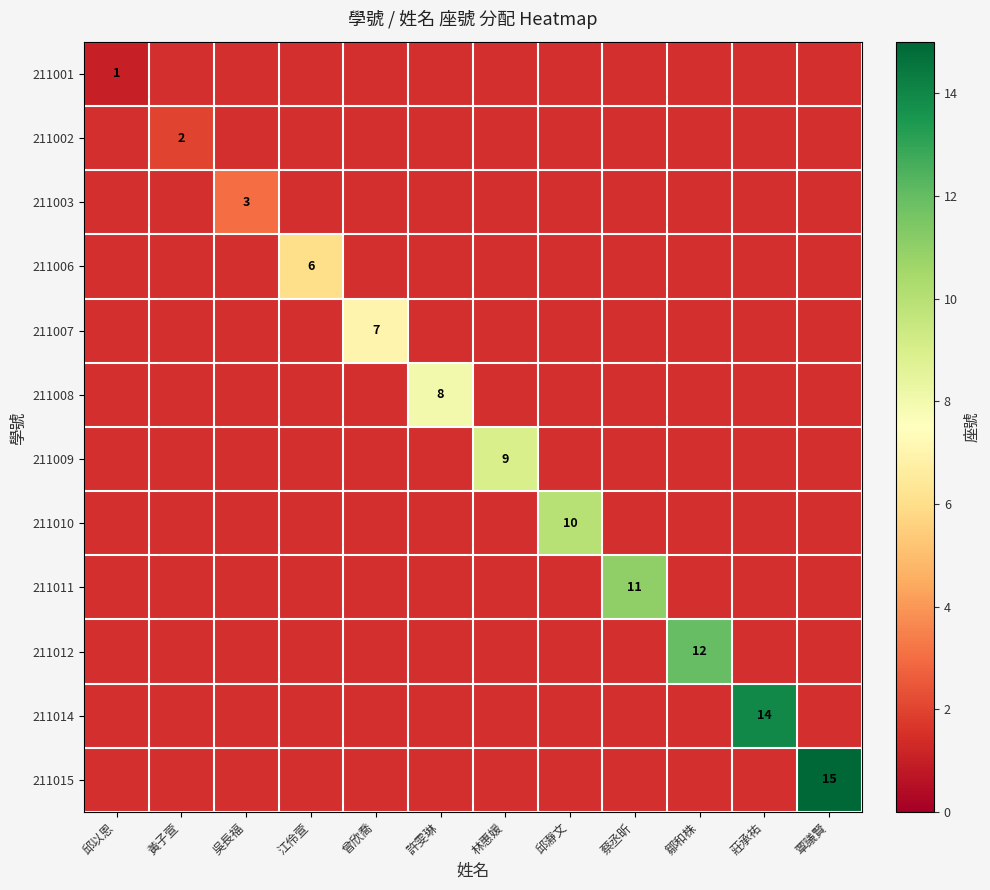

List the series in order of their peak value, lowest first.

211001, 211002, 211003, 211006, 211007, 211008, 211009, 211010, 211011, 211012, 211014, 211015